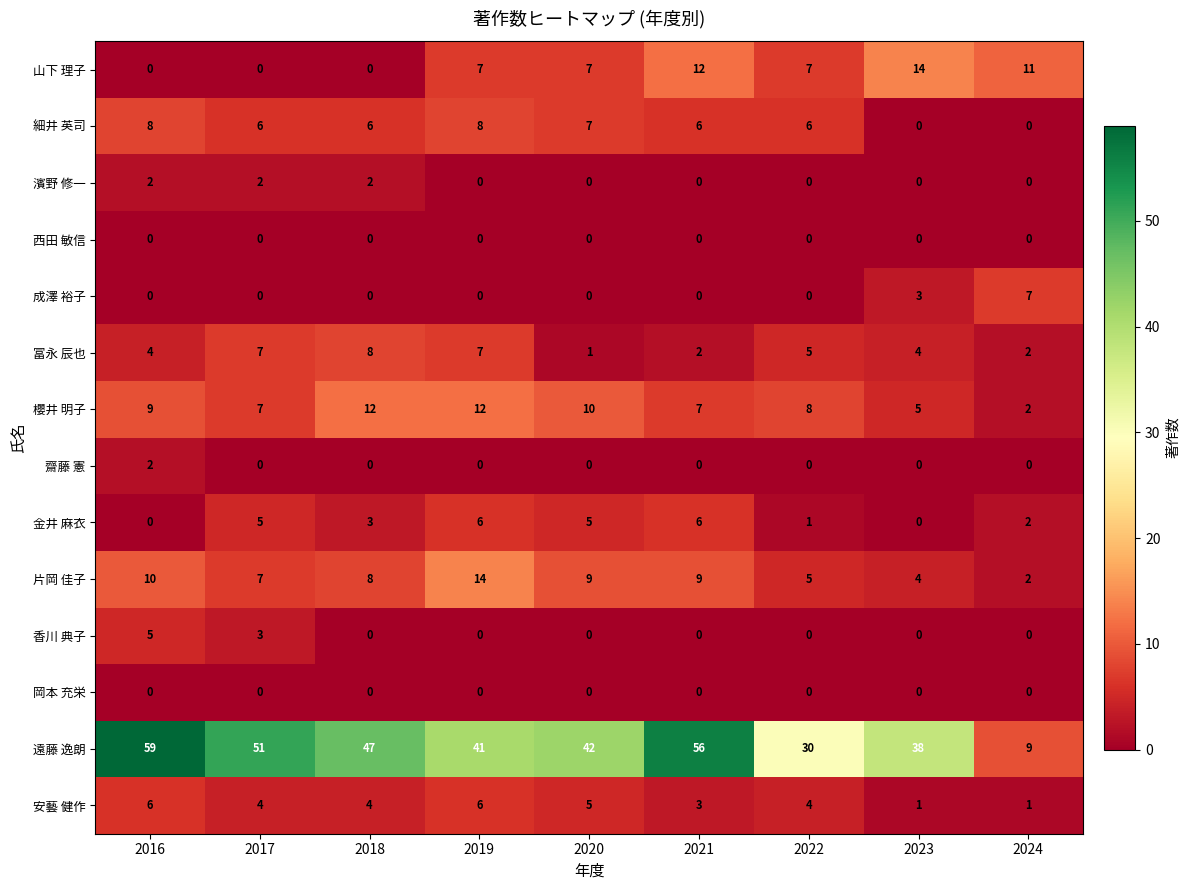

Which series has the largest total across all categories?

遠藤 逸朗